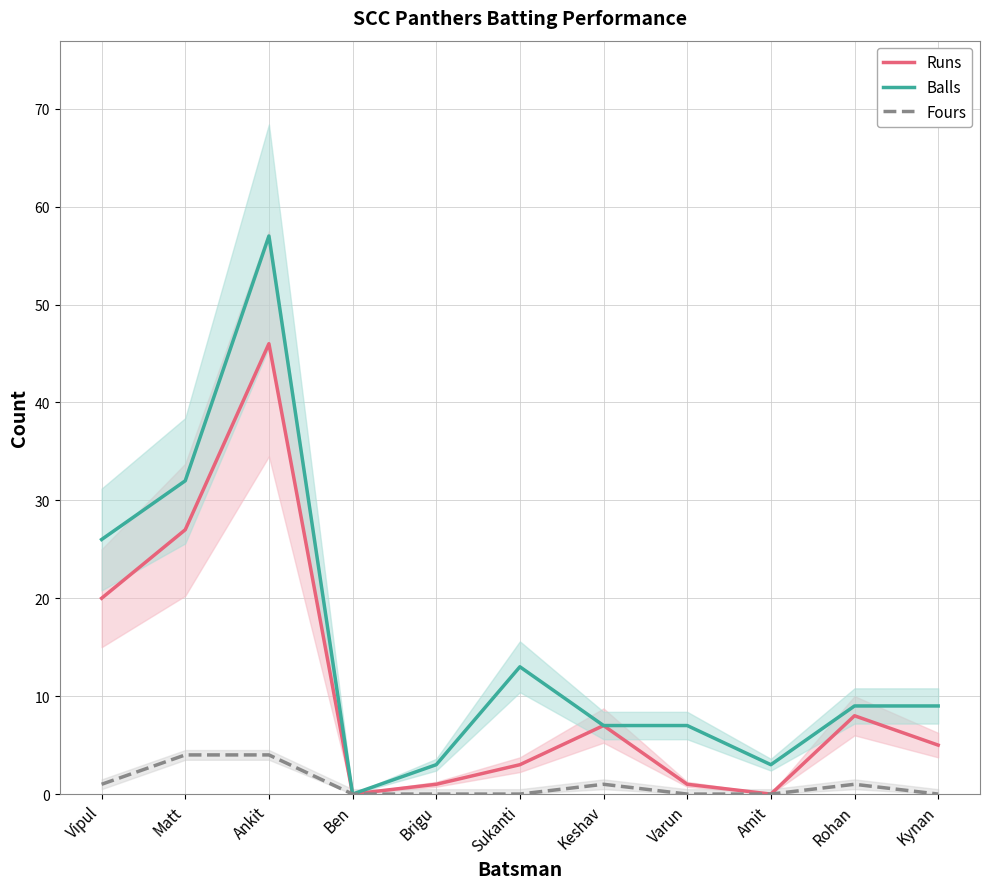

Which series changed the most between Ankit and Keshav?

Balls